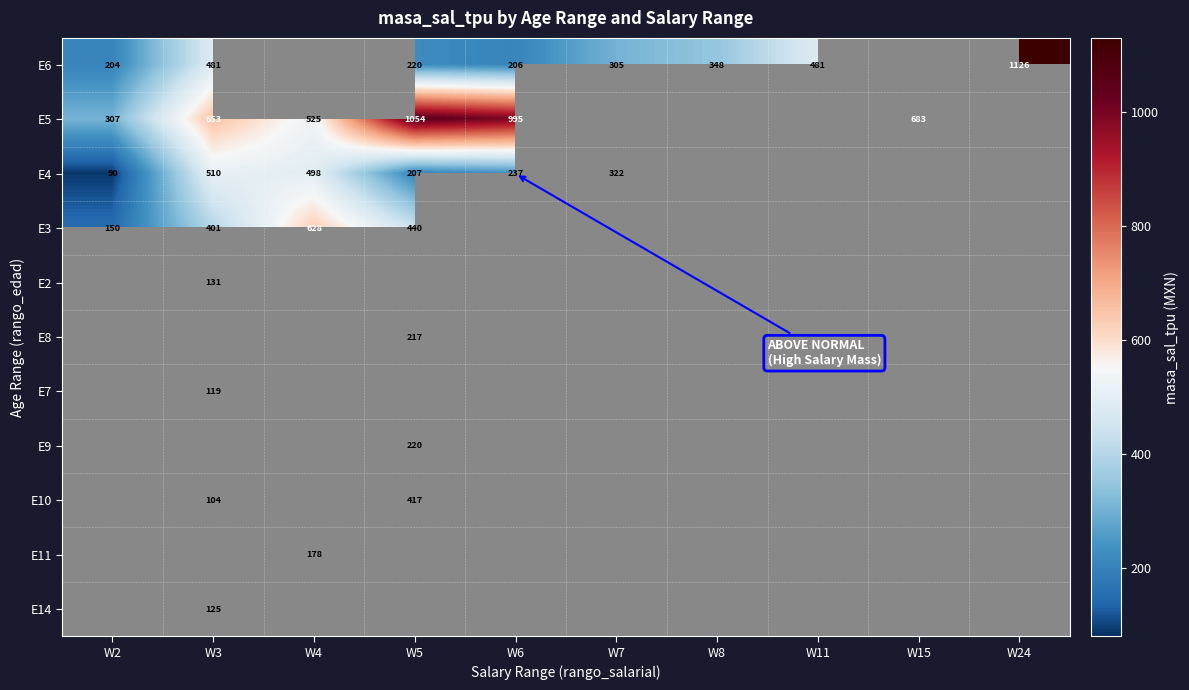

The value of E5 at W15 is 244.8. True or false?

False